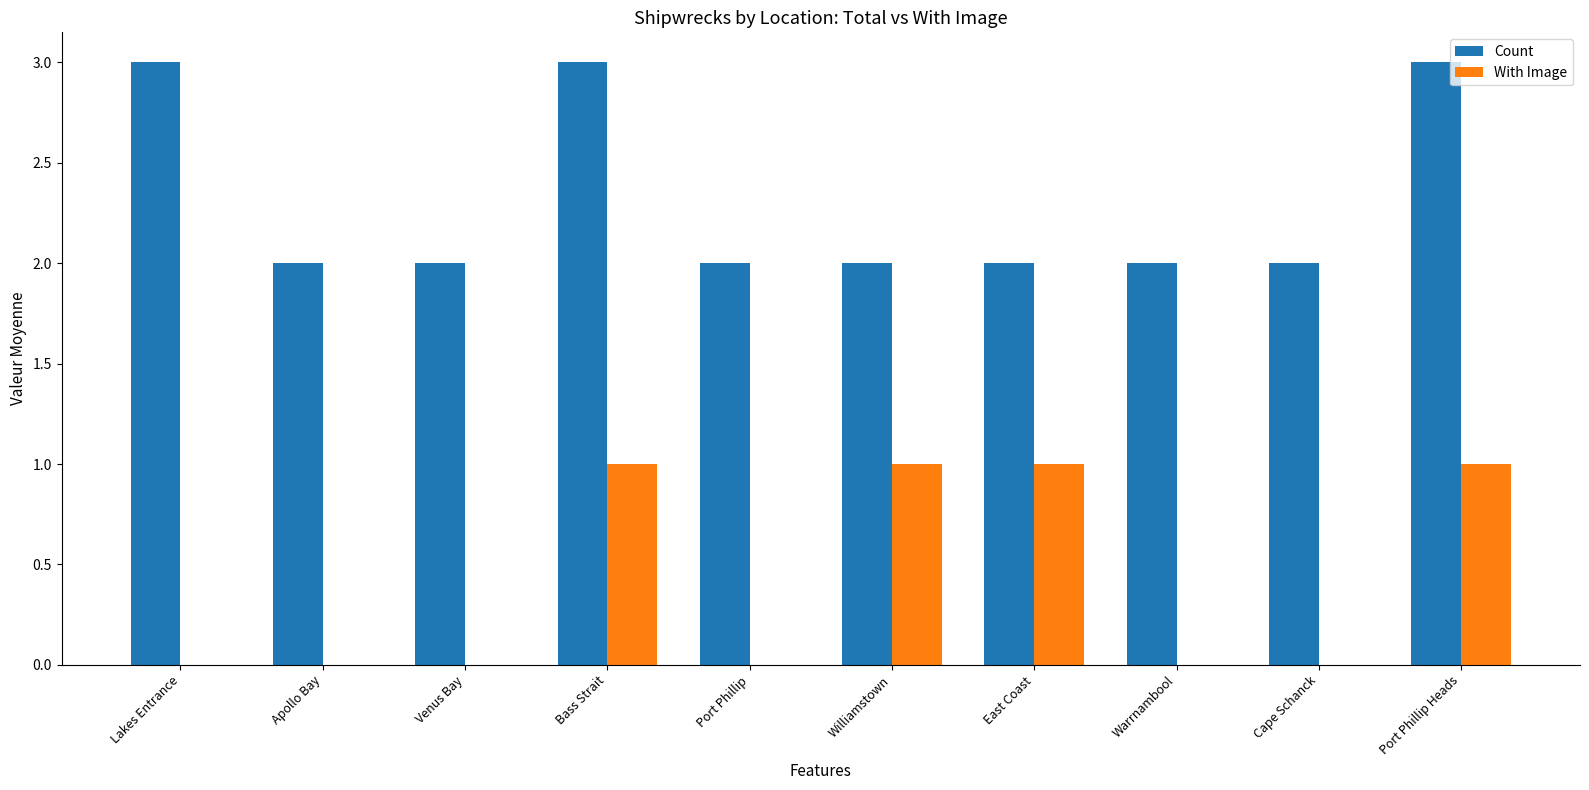

What is the maximum value shown in the chart?

3